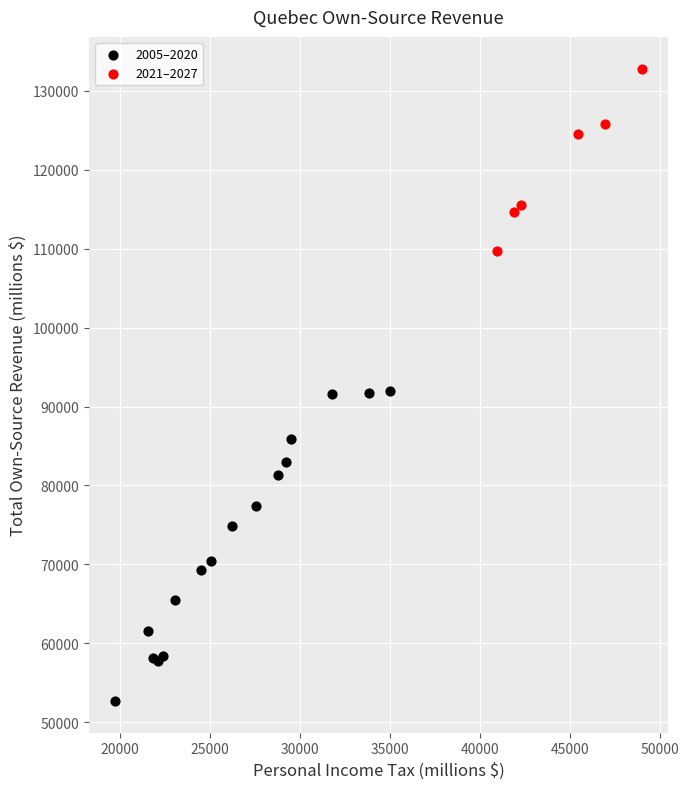

Which series has the largest Y range (max minus min)?

2005–2020